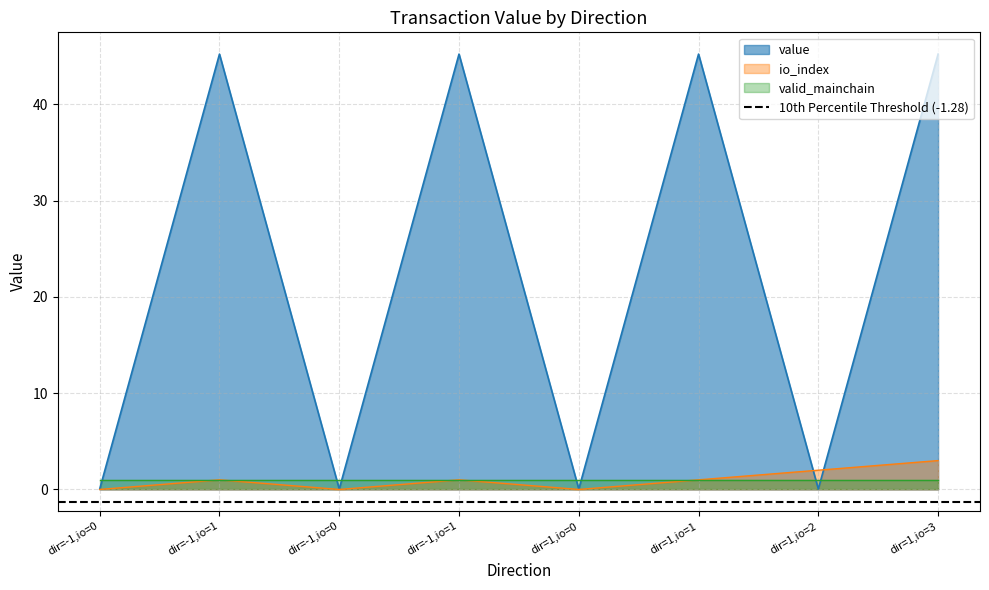

Read the io_index value at dir=-1,io=1.

1.0